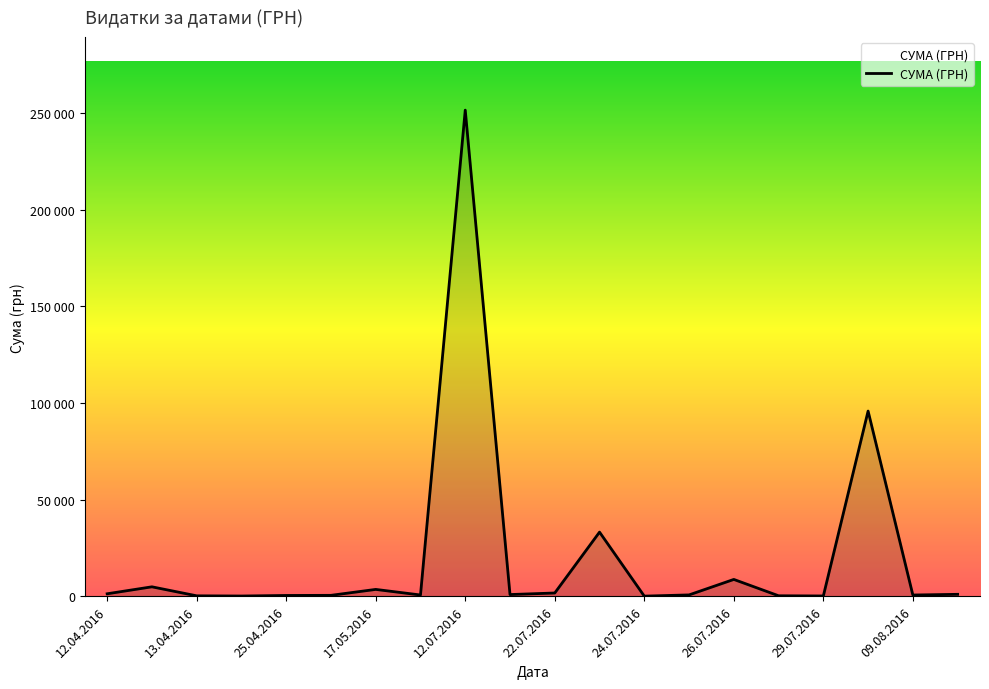

Does the chart have visible grid lines?

No